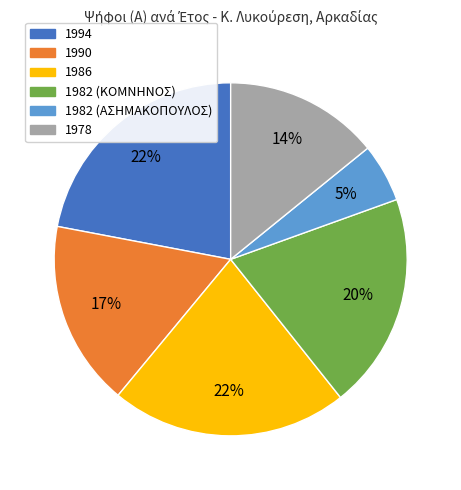

To the nearest percent, what portion does 1990 represent?

17%